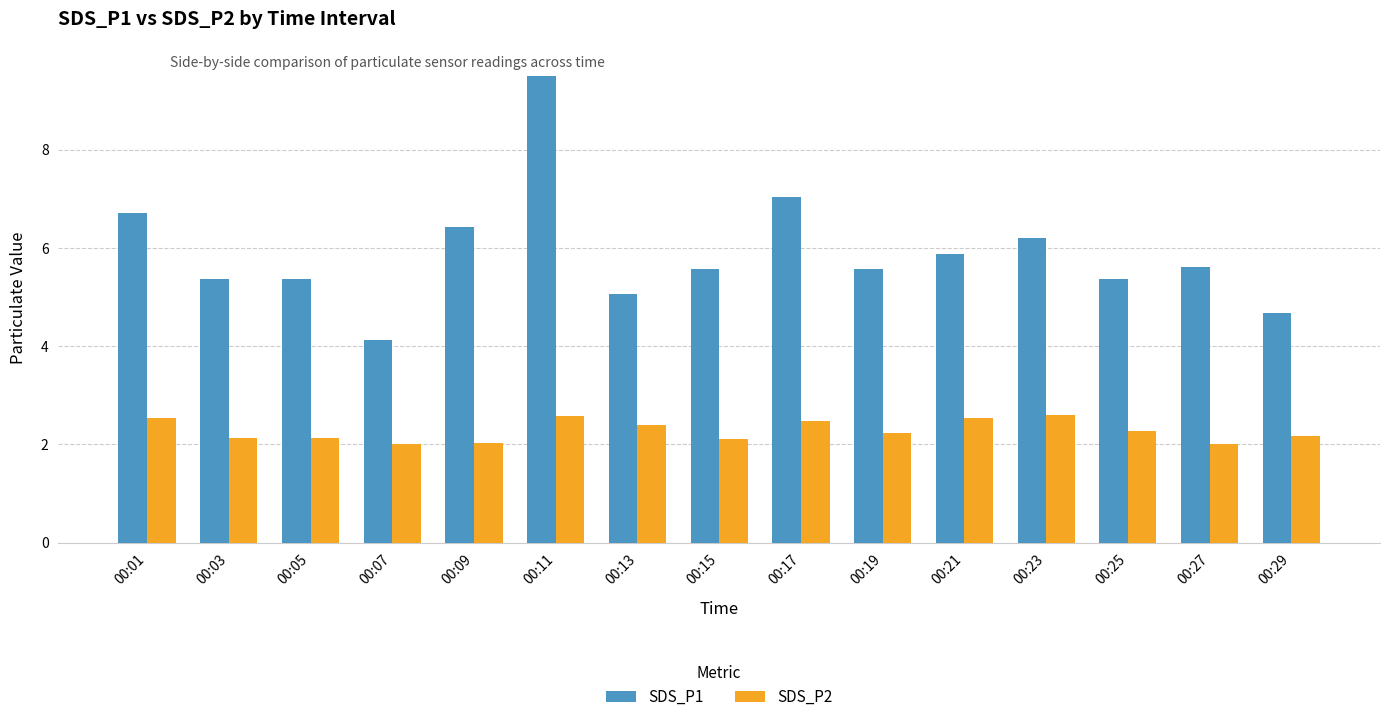

Does the chart contain stacked bars?

No